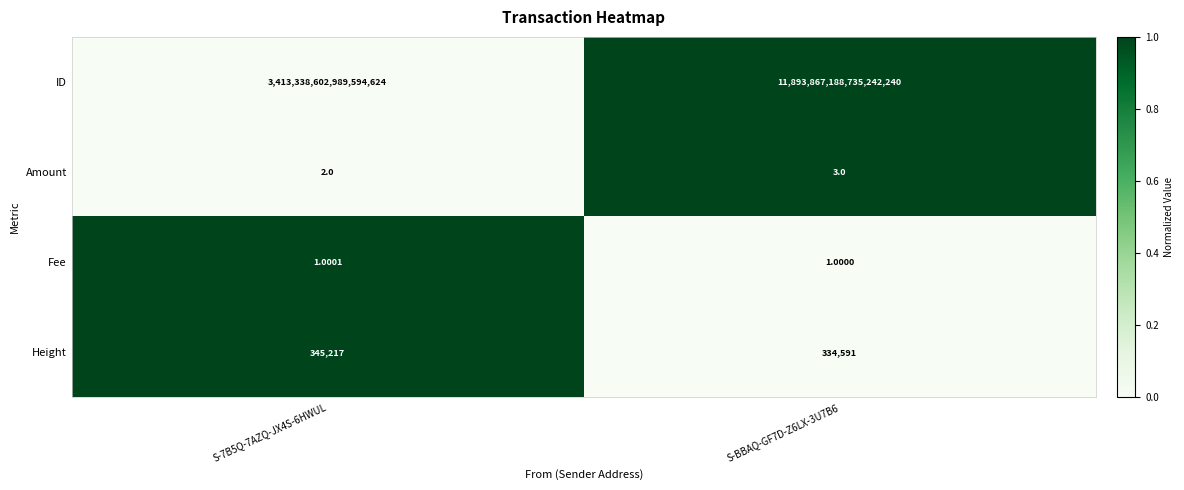

Which series has the widest spread of values?

ID